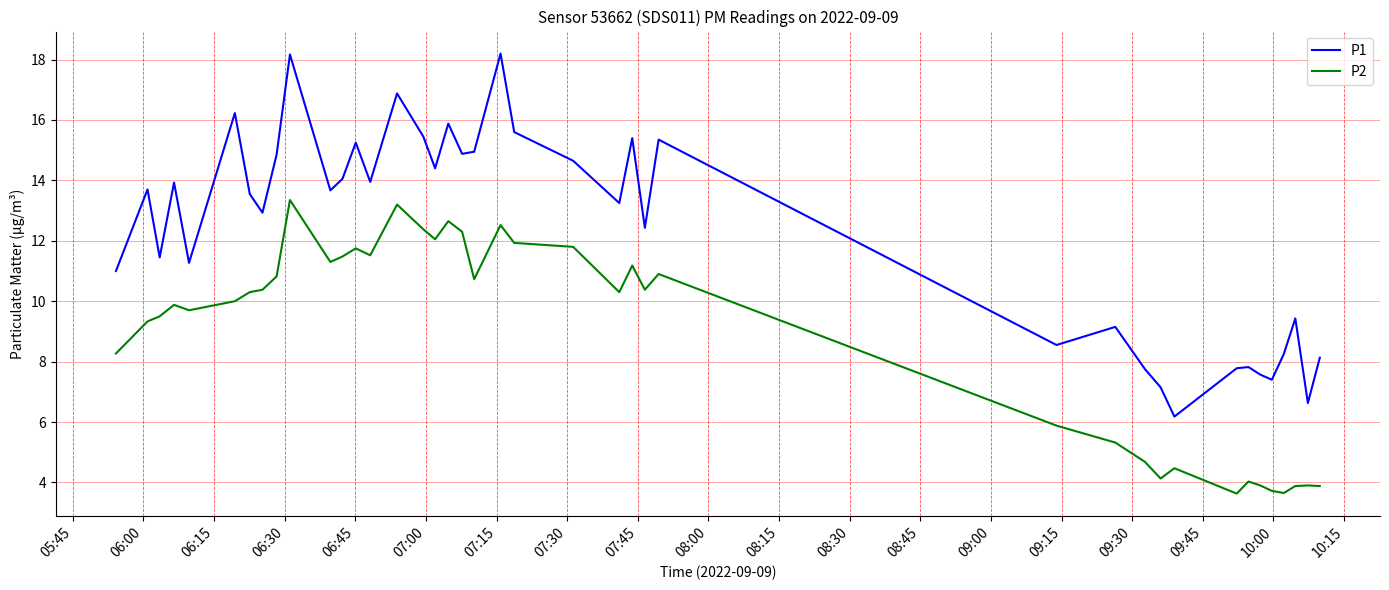

What is the maximum value for P1?

18.2